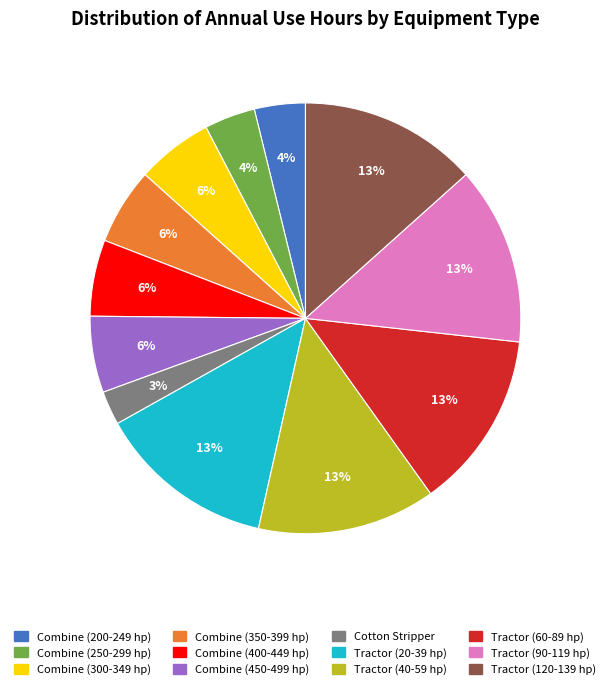

Combined, do Tractor (40-59 hp) and Tractor (90-119 hp) account for over 50%?

No